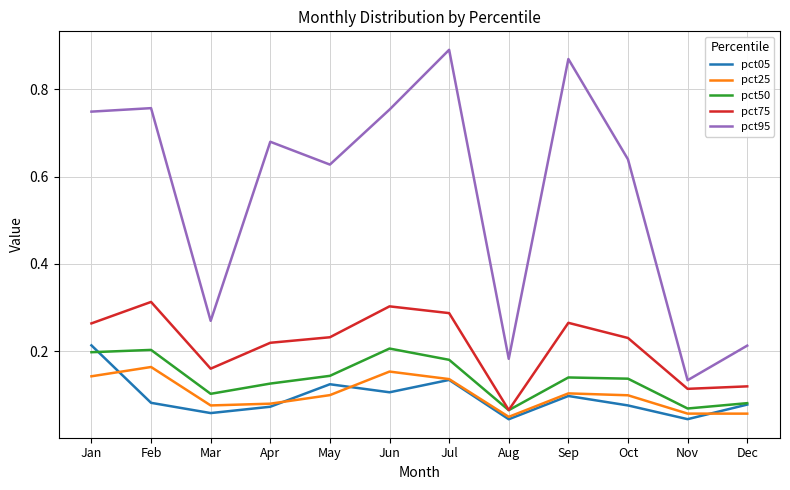

True or false: pct75 has a value of 0.5 at Jul.

False